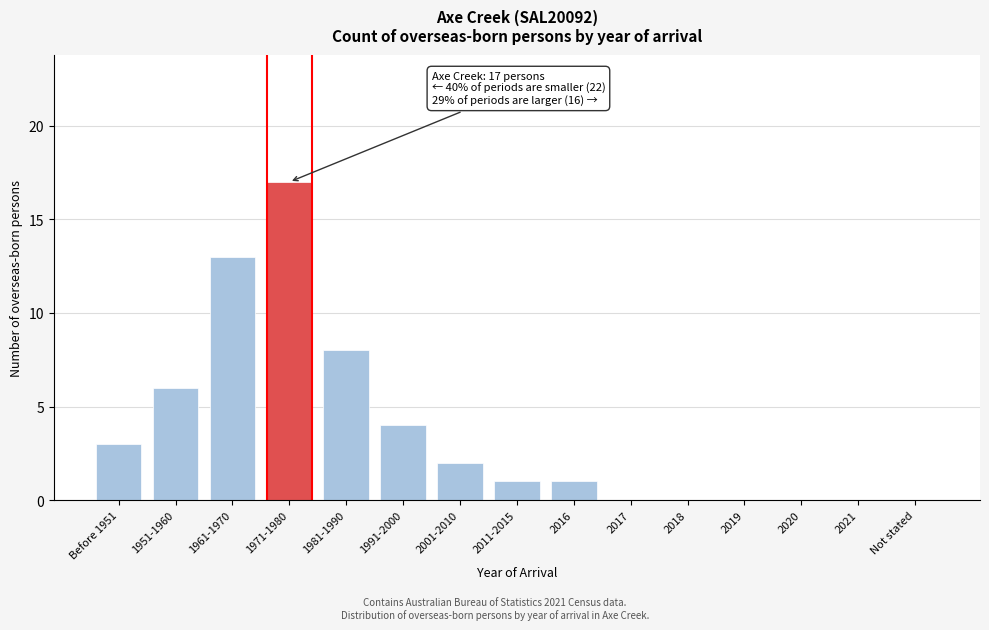

Reading left to right, list all the values displayed in this chart.

Before 1951=3	1951-1960=6	1961-1970=13	1971-1980=17	1981-1990=8	1991-2000=4	2001-2010=2	2011-2015=1	2016=1	2017=0	2018=0	2019=0	2020=0	2021=0	Not stated=0